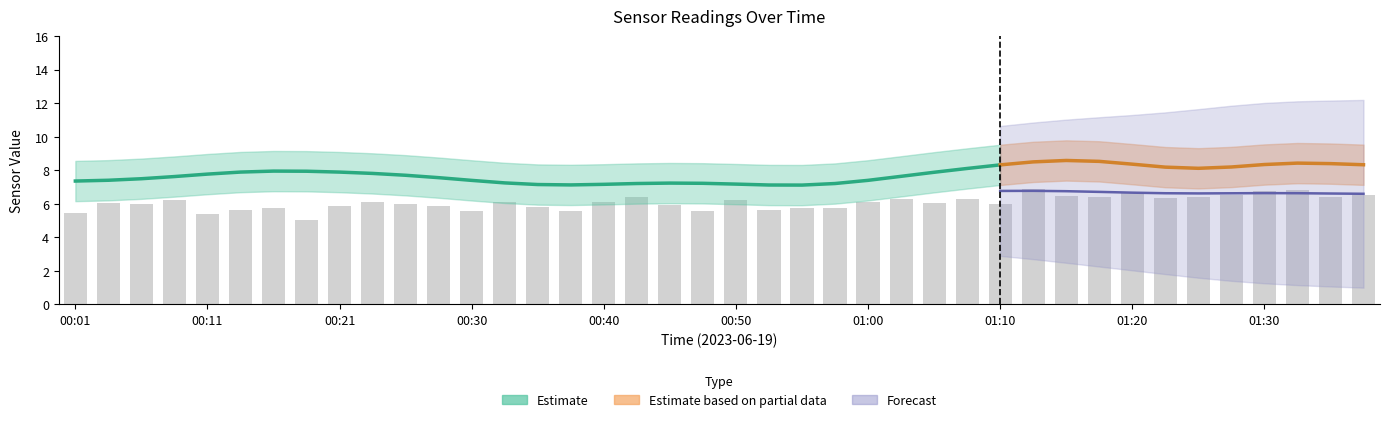

What is the difference between the maximum and second lowest values?

1.5